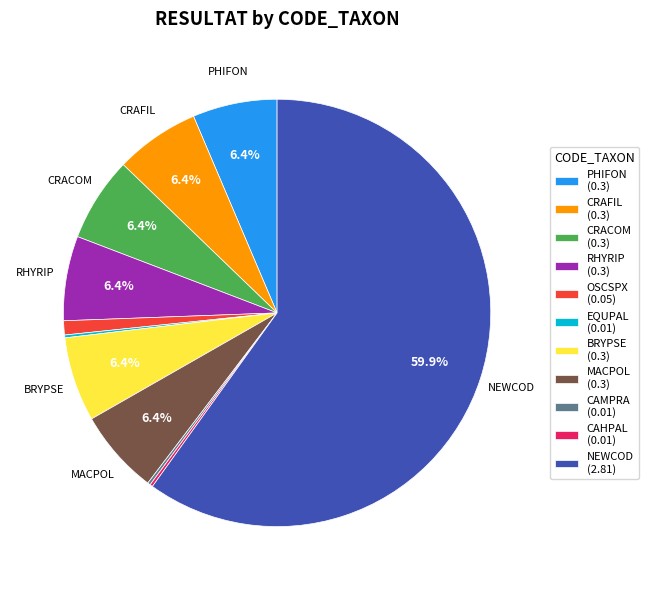

Which slice is the largest?

NEWCOD